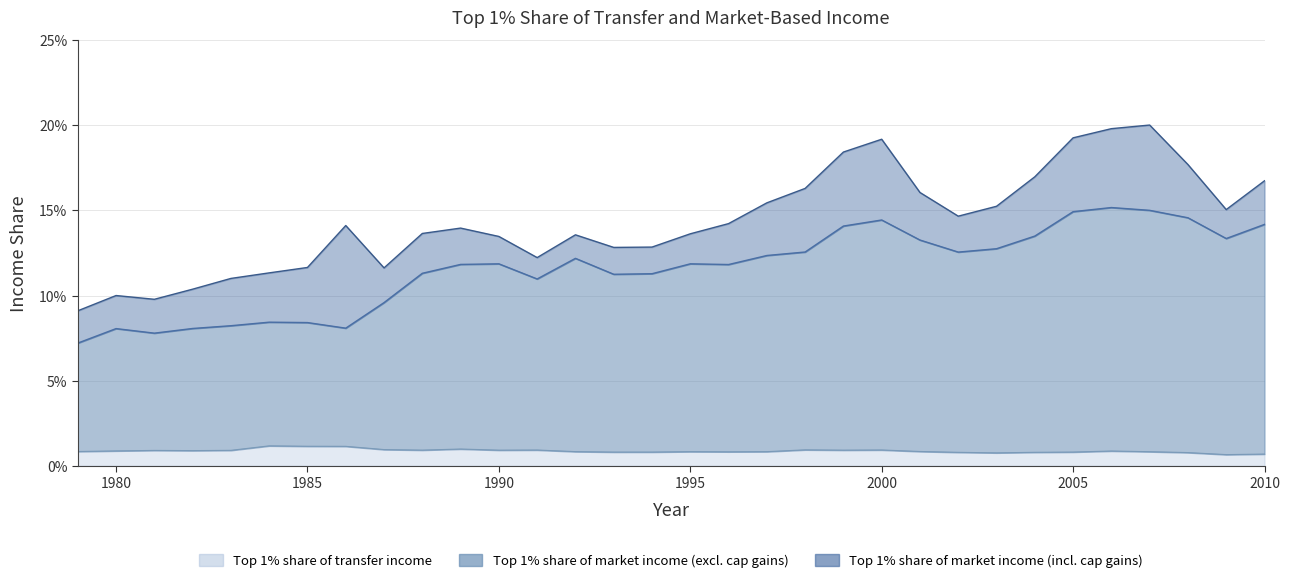

At which category does Top 1% share of market-based income (excl cap gains) reach its first local peak?

1980